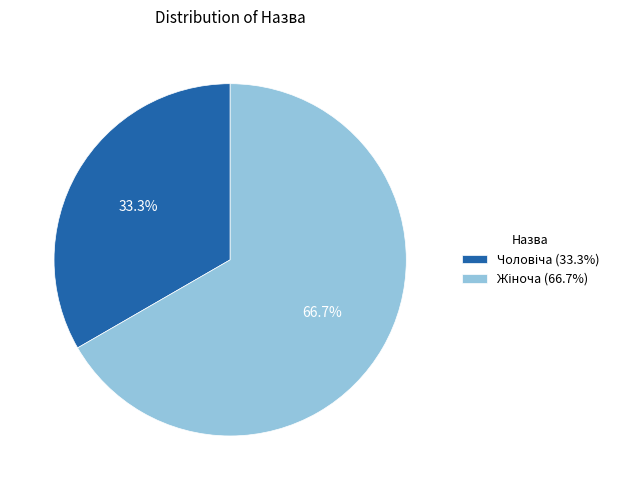

Is there a majority slice in this chart?

Yes